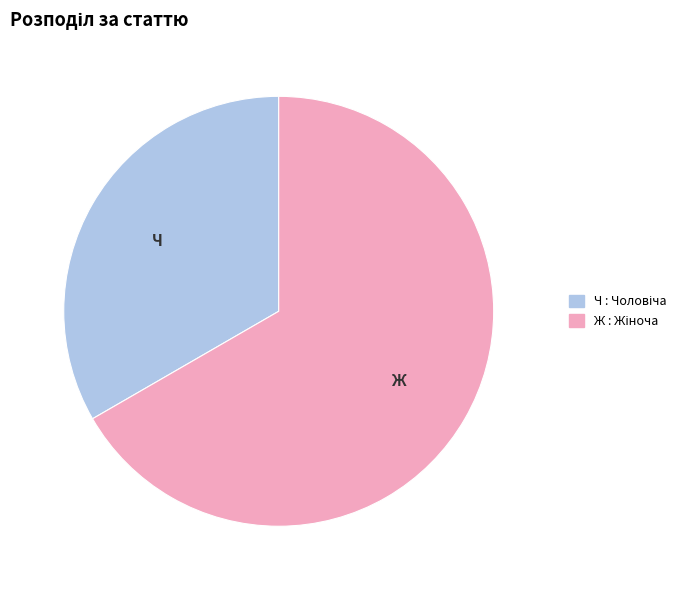

Is there a majority slice in this chart?

Yes